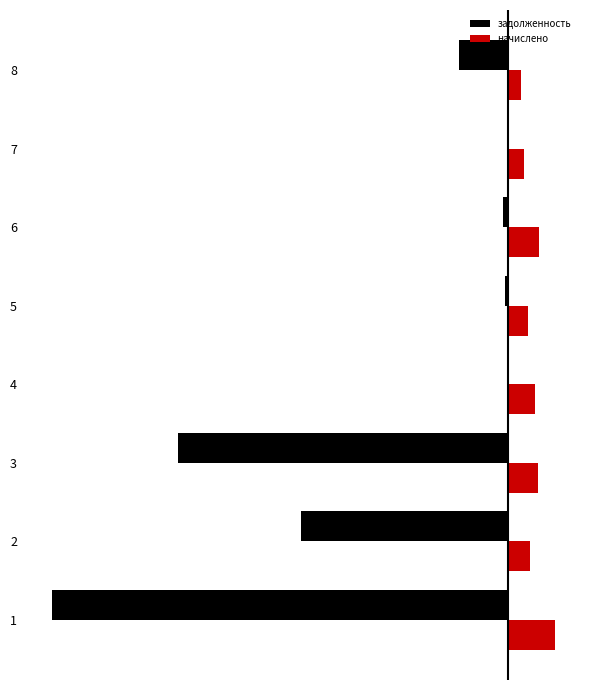

Which series changed the most between 6 and 7?

начислено